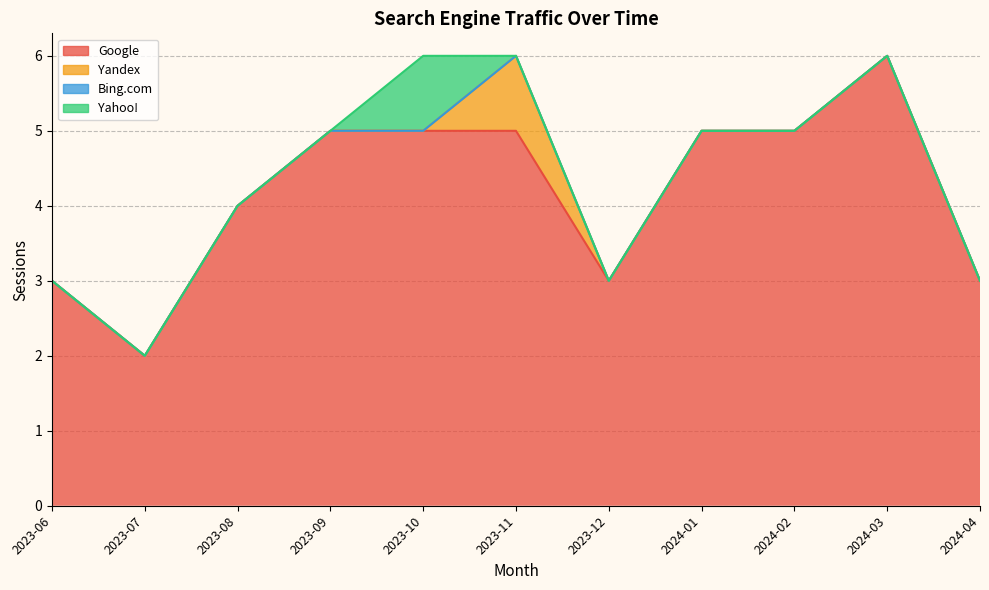

What is the label of the 2nd point from the right?

2024-03